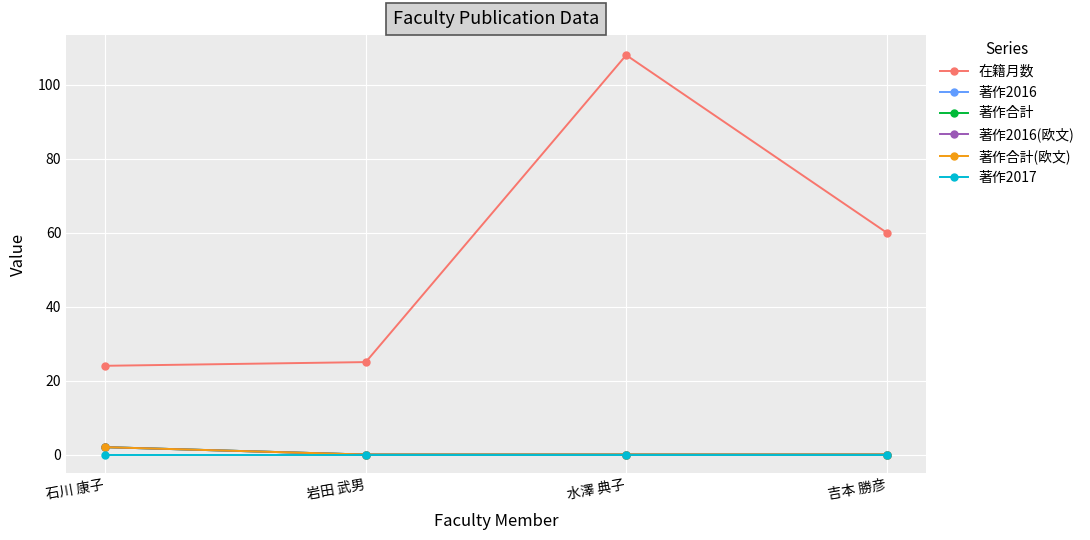

What is the label of the 4th point from the left?

吉本 勝彦